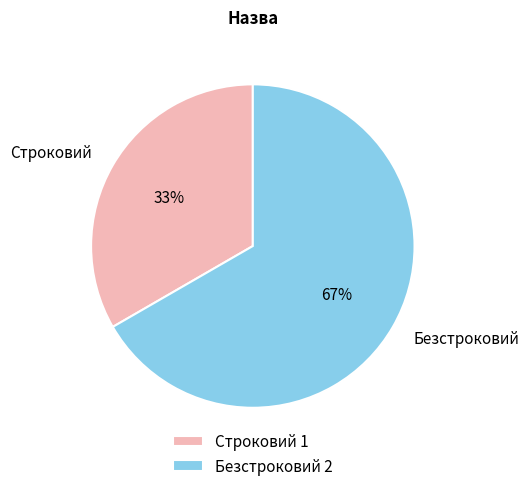

To the nearest percent, what percentage of the pie is Строковий?

33%